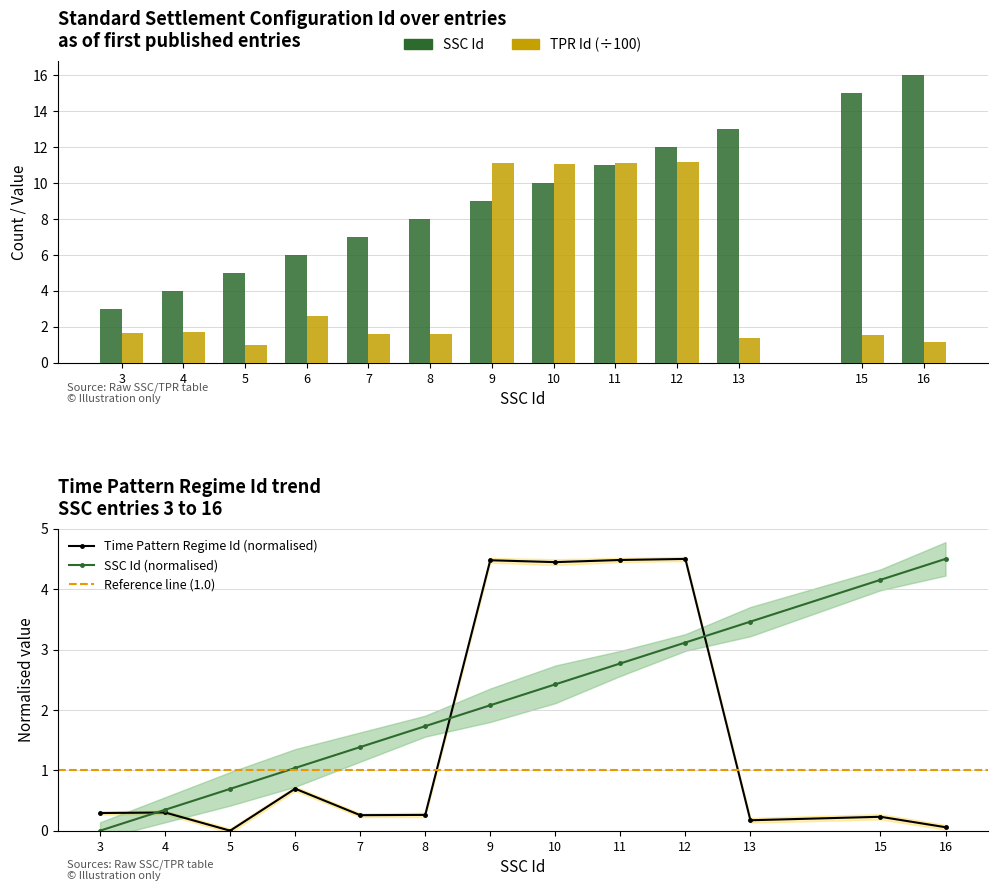

Which series has the largest range (max minus min)?

Standard Settlement Configuration Id